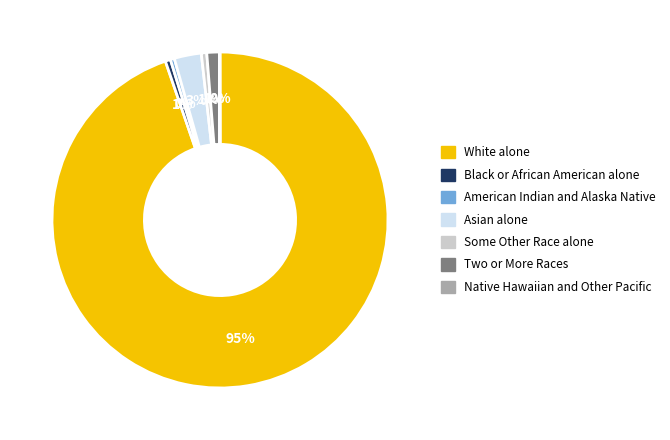

Do American Indian and Alaska Native and Black or African American alone together represent more than half of the pie?

No